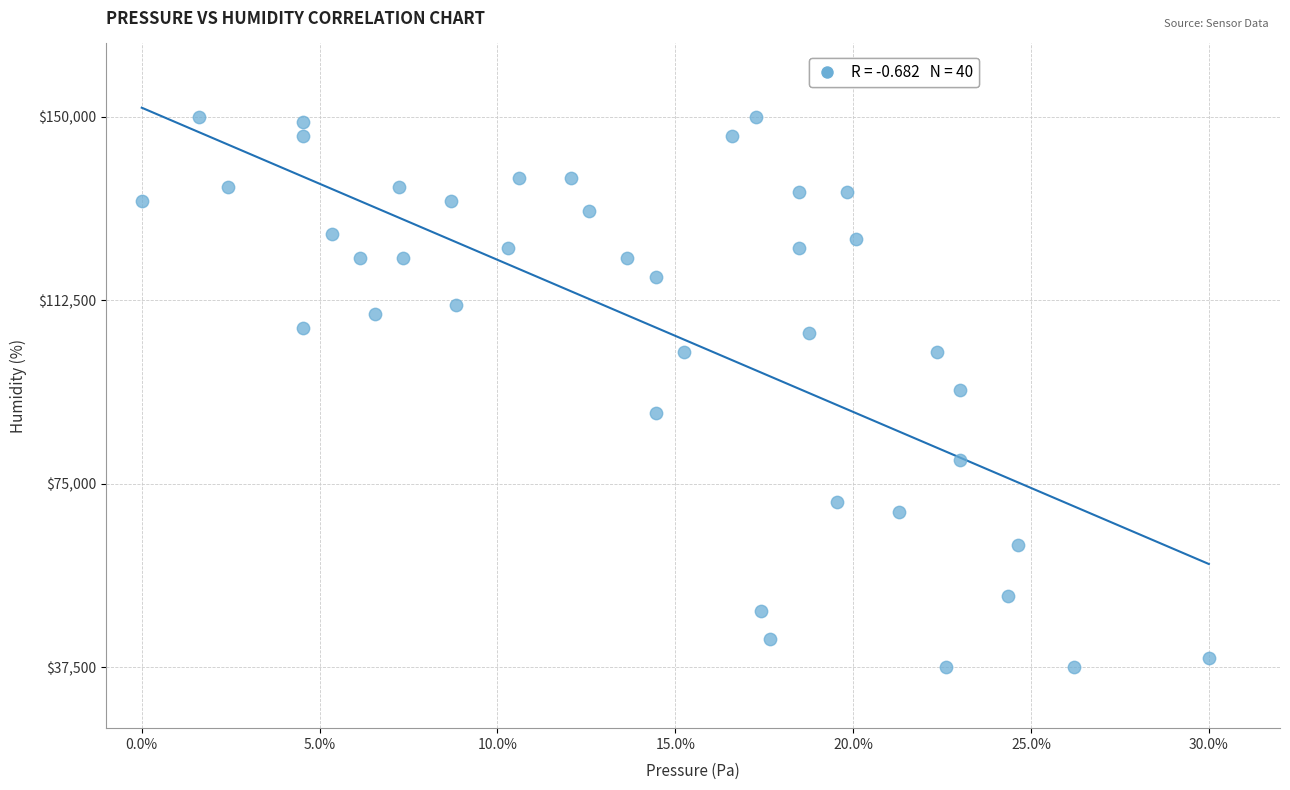

What is the range of X values (max minus min)?

0.3